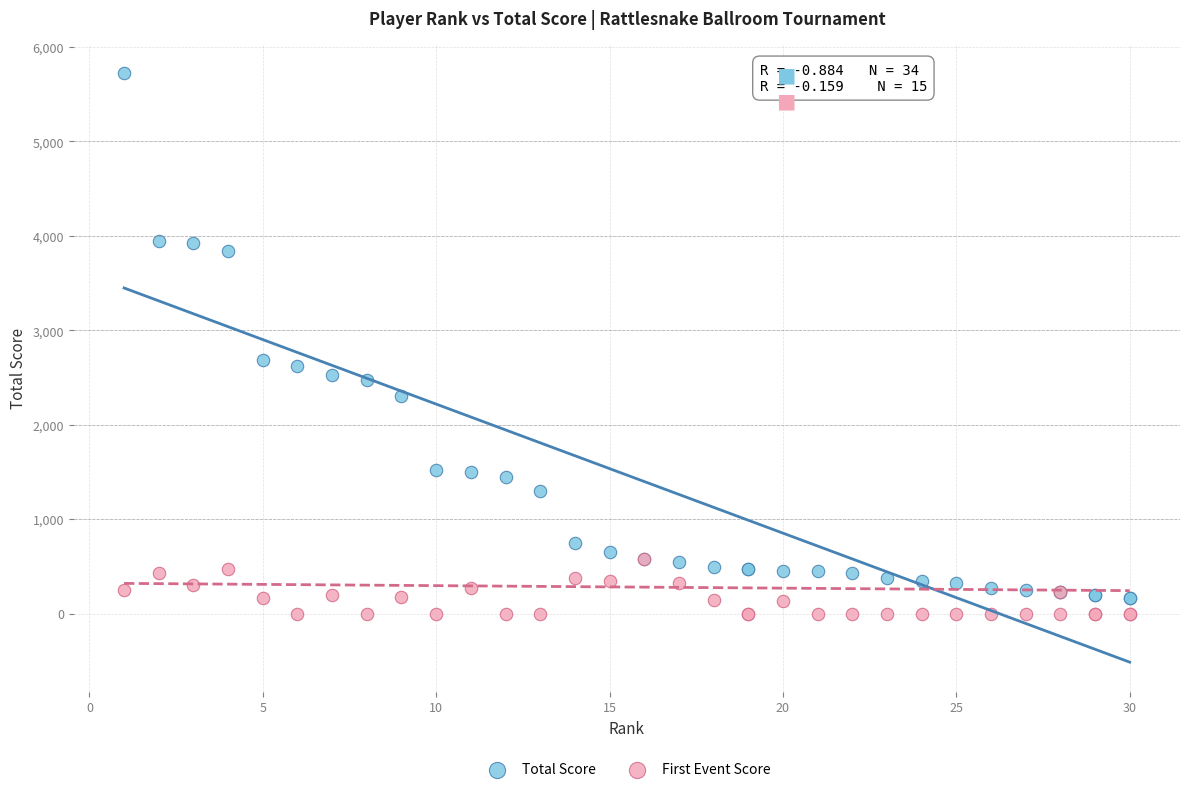

Which series has the widest spread of Y values?

Total Score